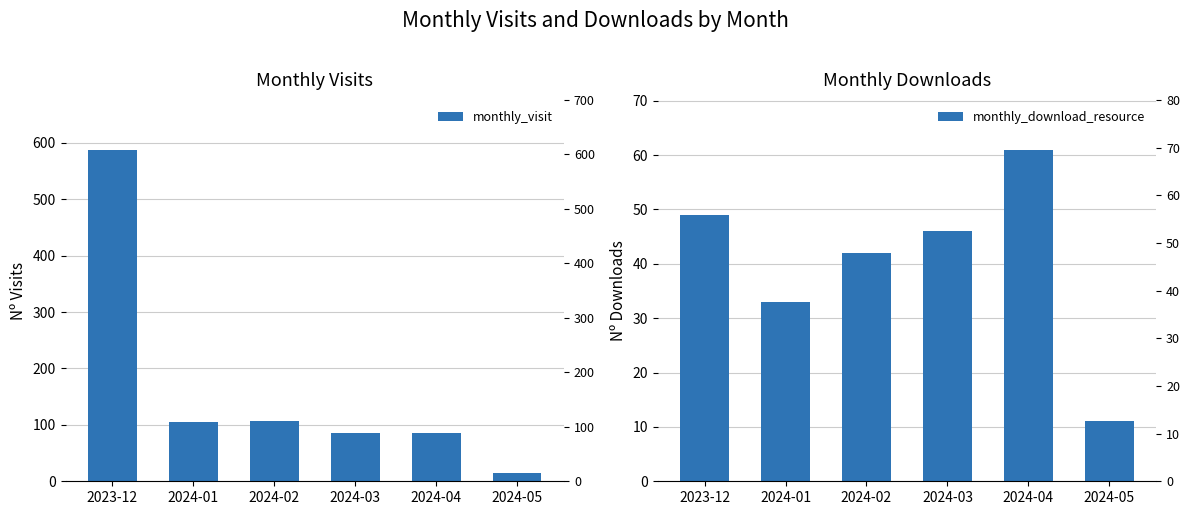

The value of monthly_download_resource at 2023-12 is 79. True or false?

False